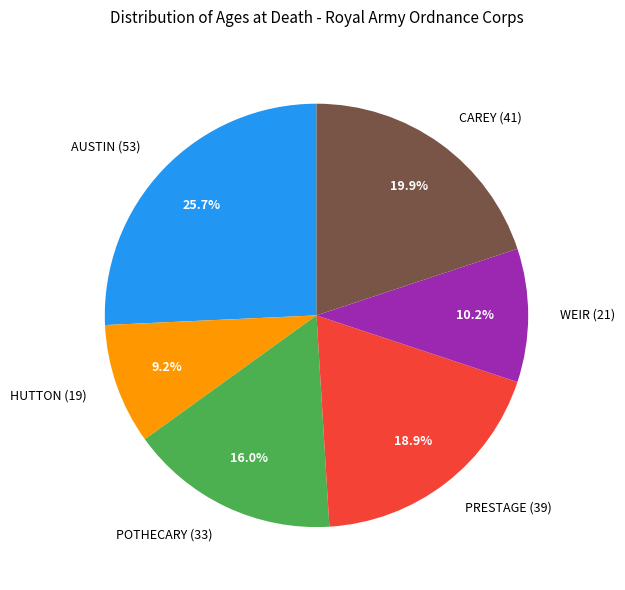

Which has a higher value, CAREY (41) or HUTTON (19)?

CAREY (41)